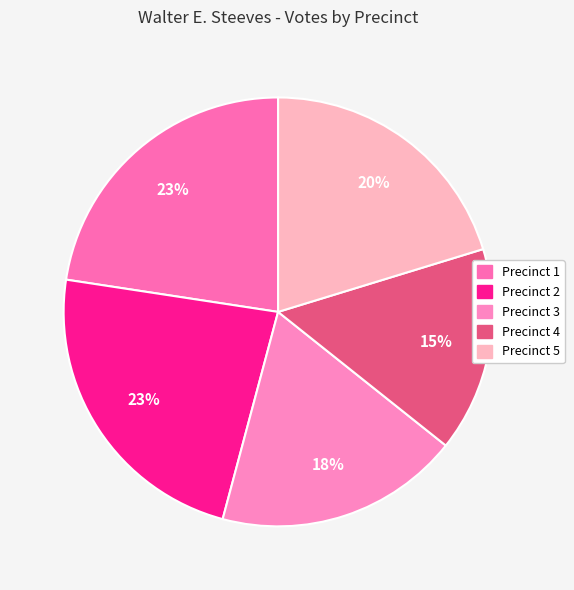

Count the number of slices in the pie.

5